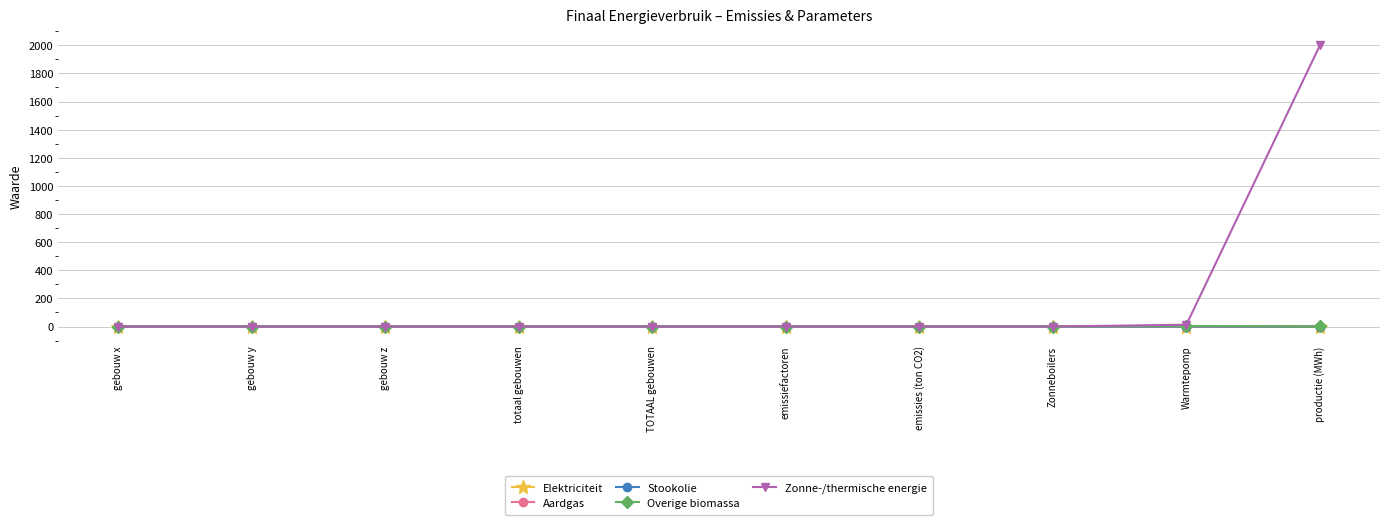

What is the difference between the Overige biomassa values at gebouw x and productie (MWh)?

0.4